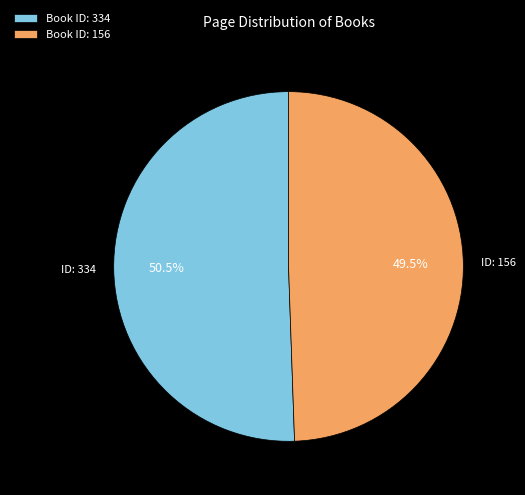

Do Book ID: 156 and Book ID: 334 together represent more than half of the pie?

Yes